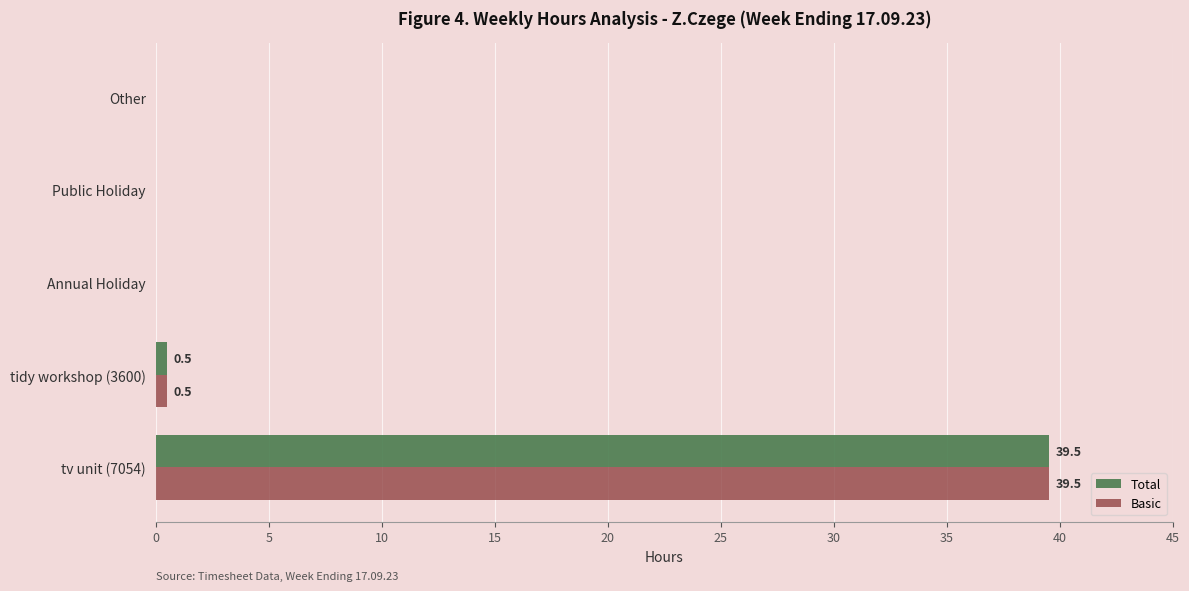

True or false: Basic has a value of 24.9 at Annual Holiday.

False